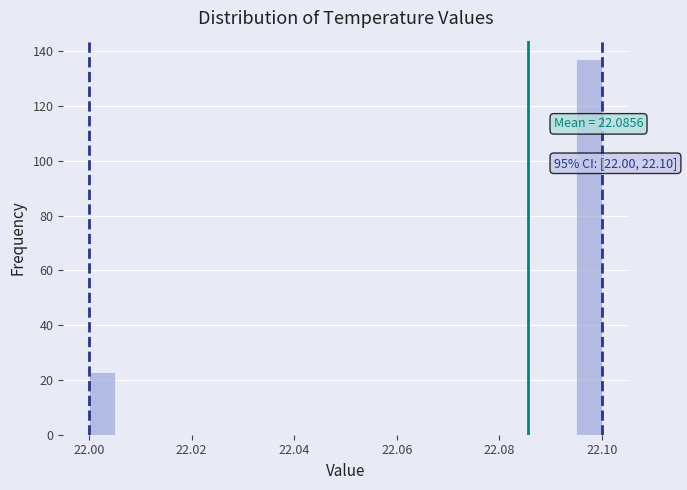

Read against the x-axis, roughly where is the centre of the tallest bar?

22.098